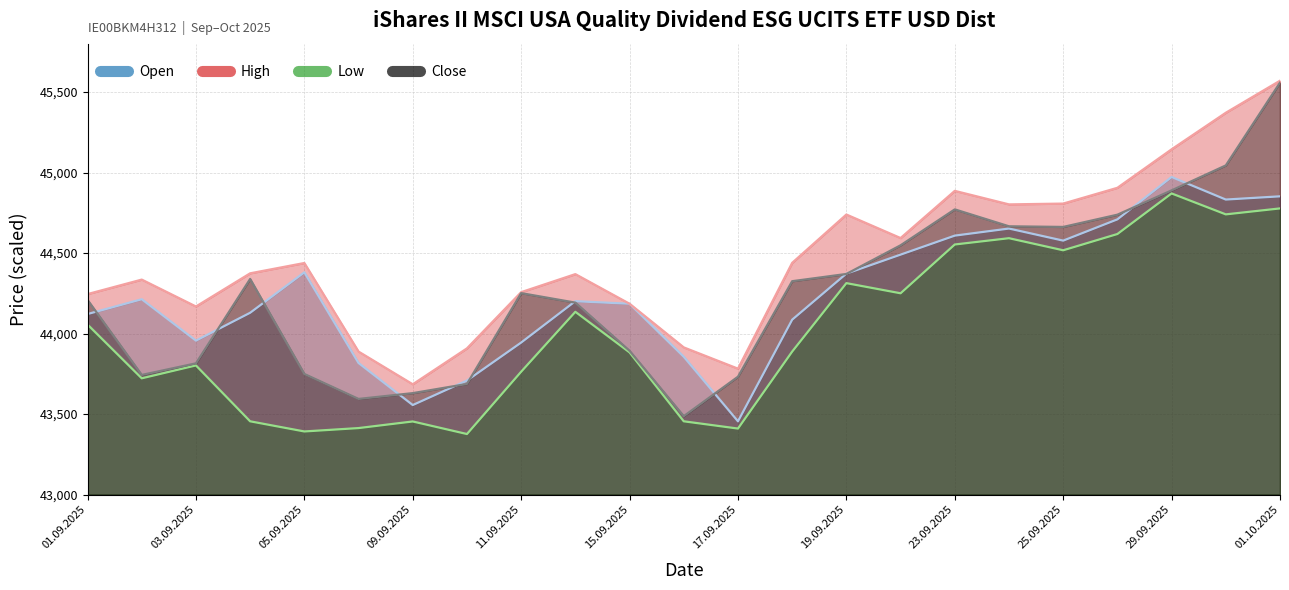

What is the difference between the second highest and minimum values in the Open series?

1397